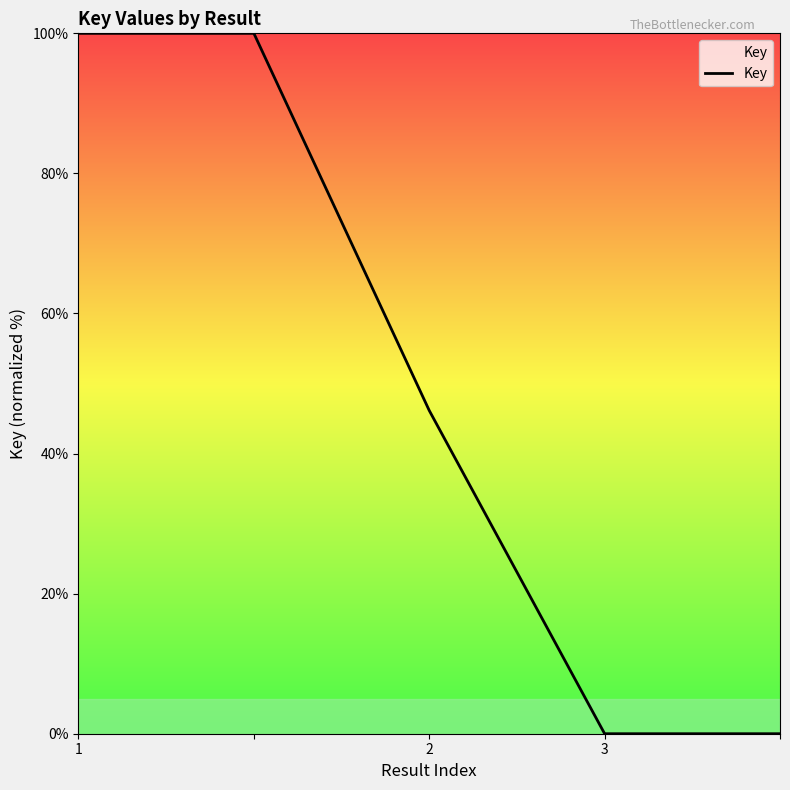

What is the difference between the maximum and minimum values?

100.0